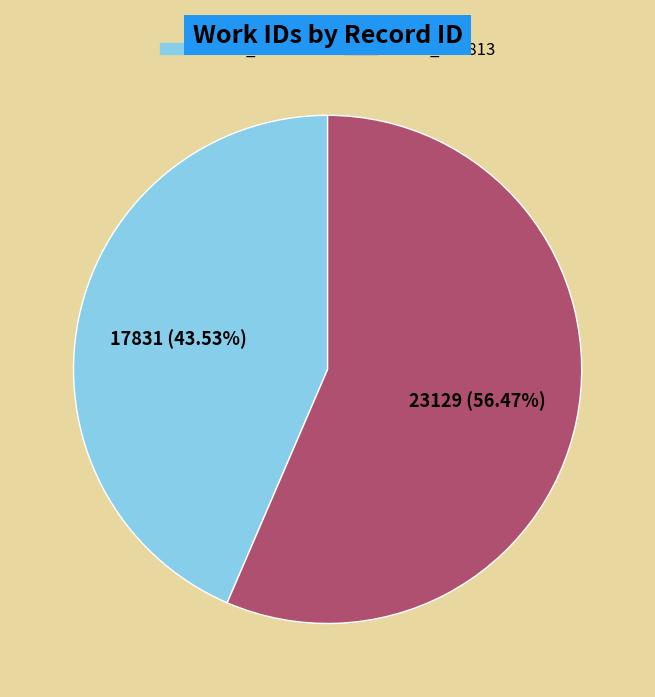

What is the largest slice in the pie chart?

work_id 5813